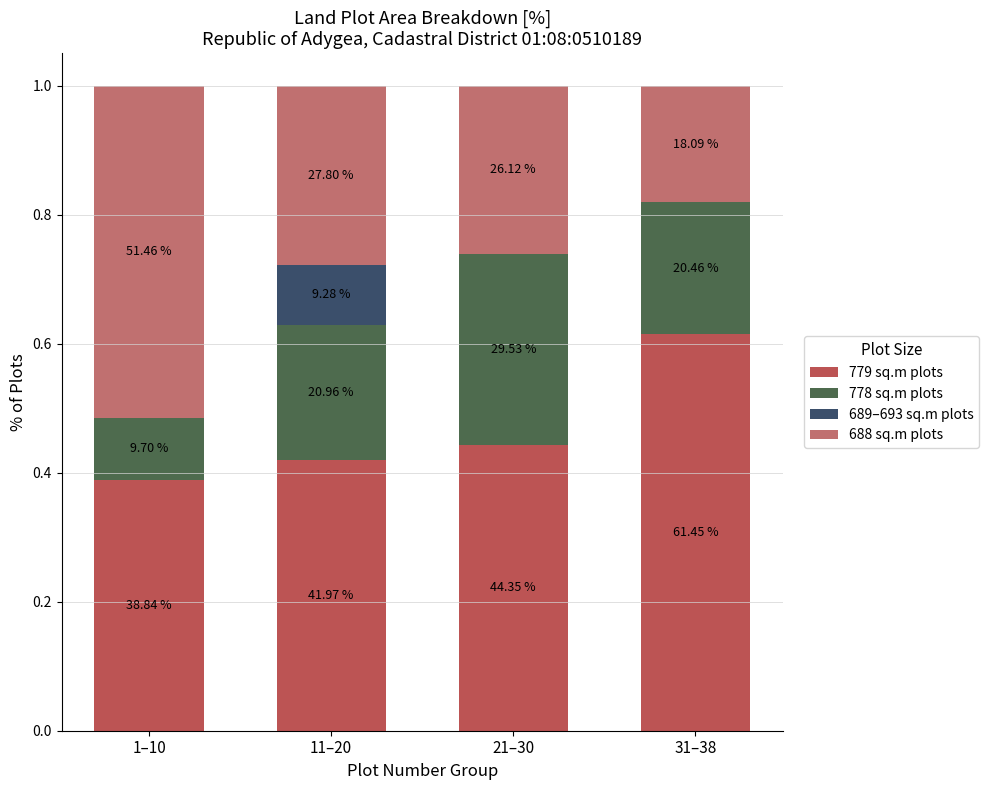

Are the bars grouped side by side (vs. stacked)?

No